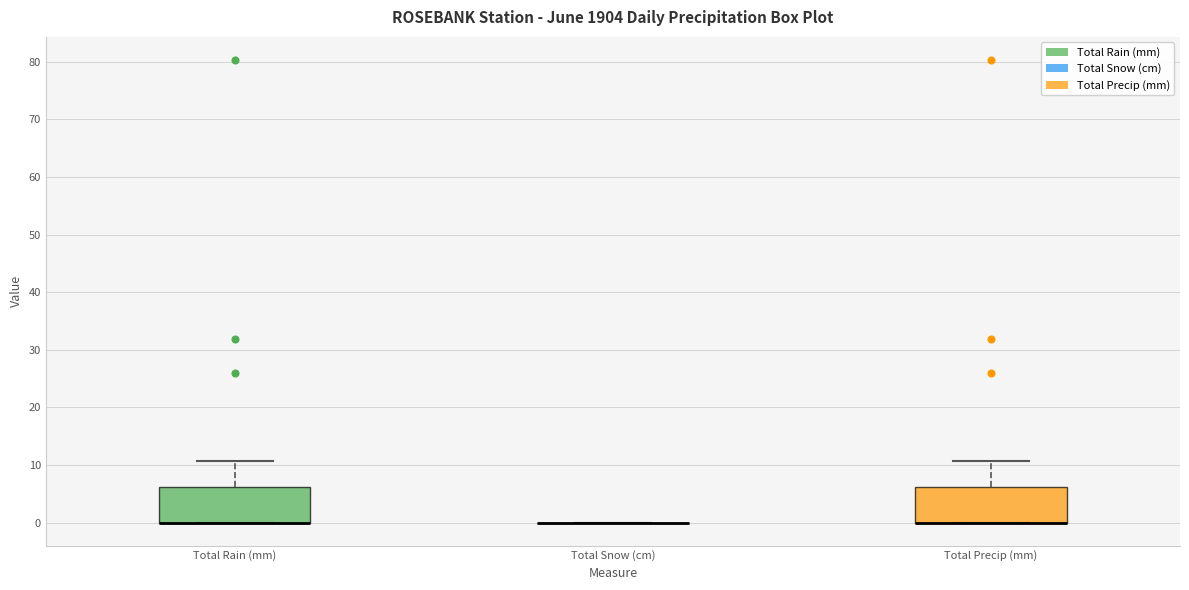

Reading left to right, read every box against the y-axis: the position of its median line, the range the box covers, and the ends of its whiskers. The values are not printed on the chart, so give them approximately, as read against the axis.

Total Rain (mm): median 0 (drawn on the box's lower edge), box 0 to 6, whiskers 0 to 11
Total Snow (cm): box collapsed to a line at 0, whiskers 0 to 0
Total Precip (mm): median 0 (drawn on the box's lower edge), box 0 to 6, whiskers 0 to 11